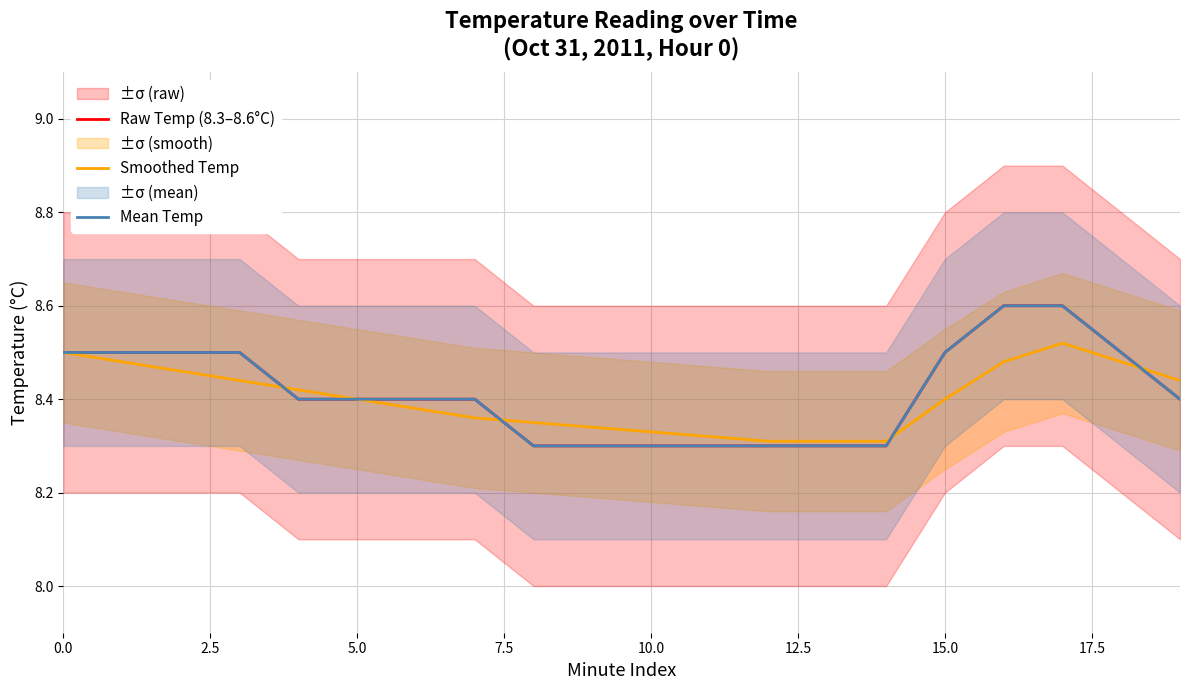

How many Smoothed Temp values are between 8 and 9?

20